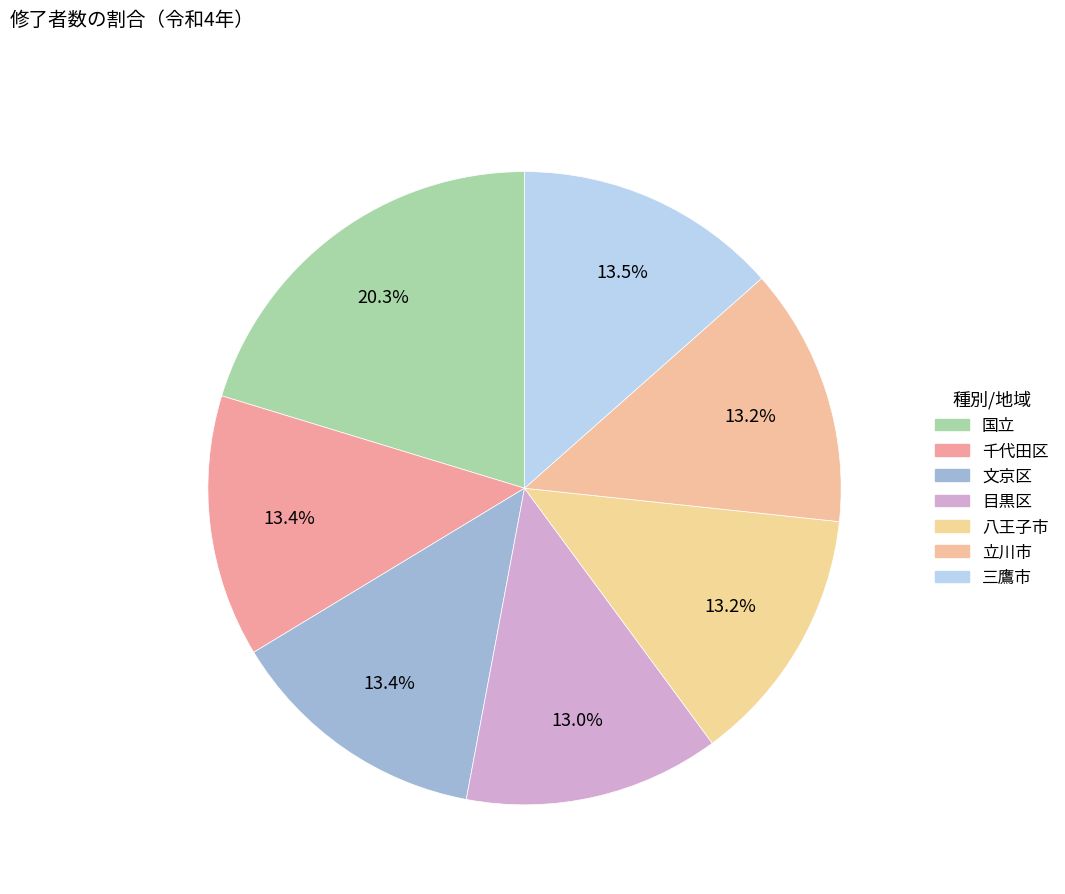

Count the number of slices in the pie.

7